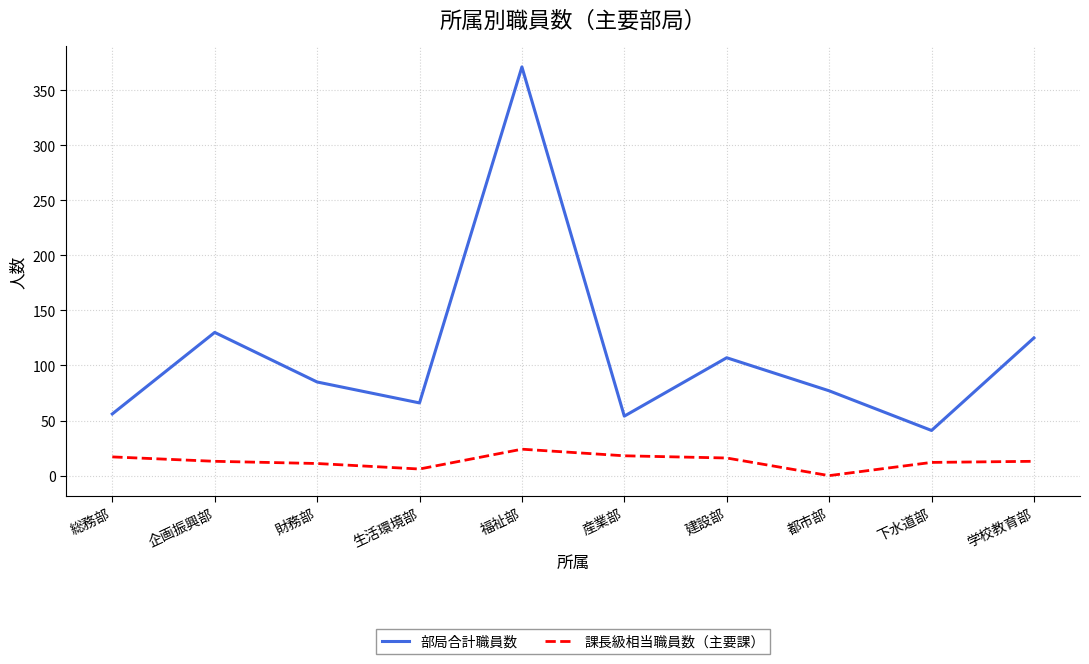

The 課長級相当職員数（主要課） series shows 17 at 総務部. True or false?

True